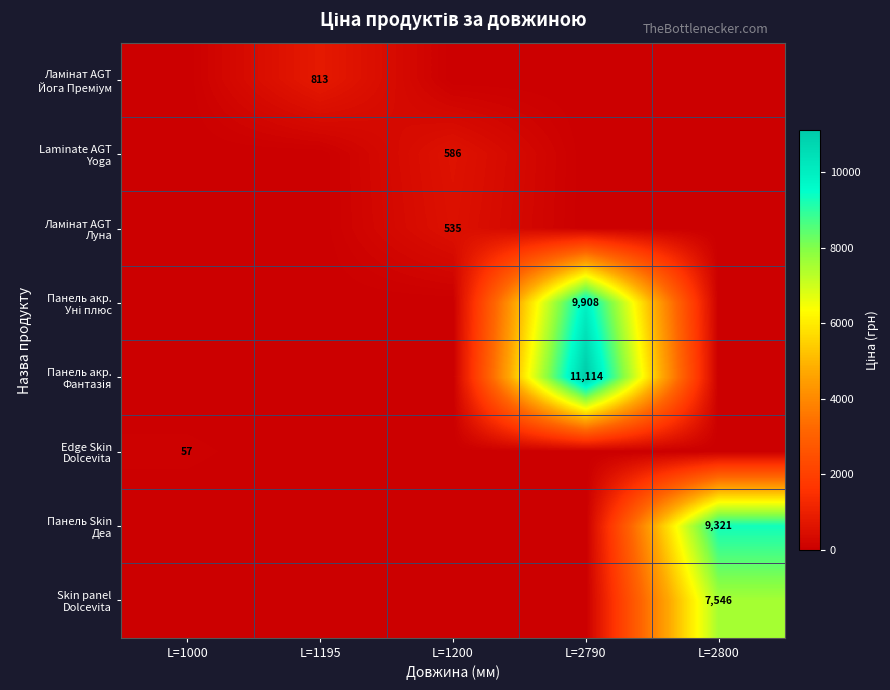

Which series has the largest total across all categories?

Панель акр. Фантазія